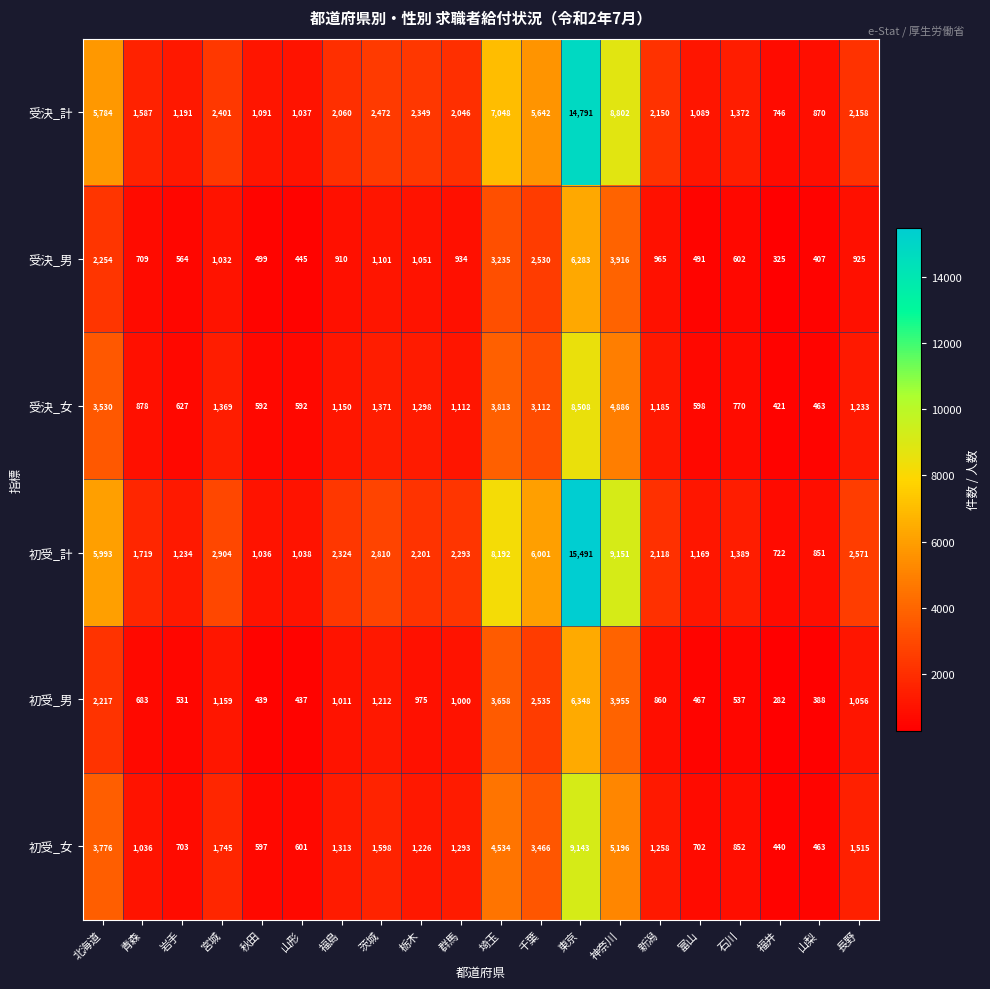

Where does the 初受_計 series first go above 2293?

北海道